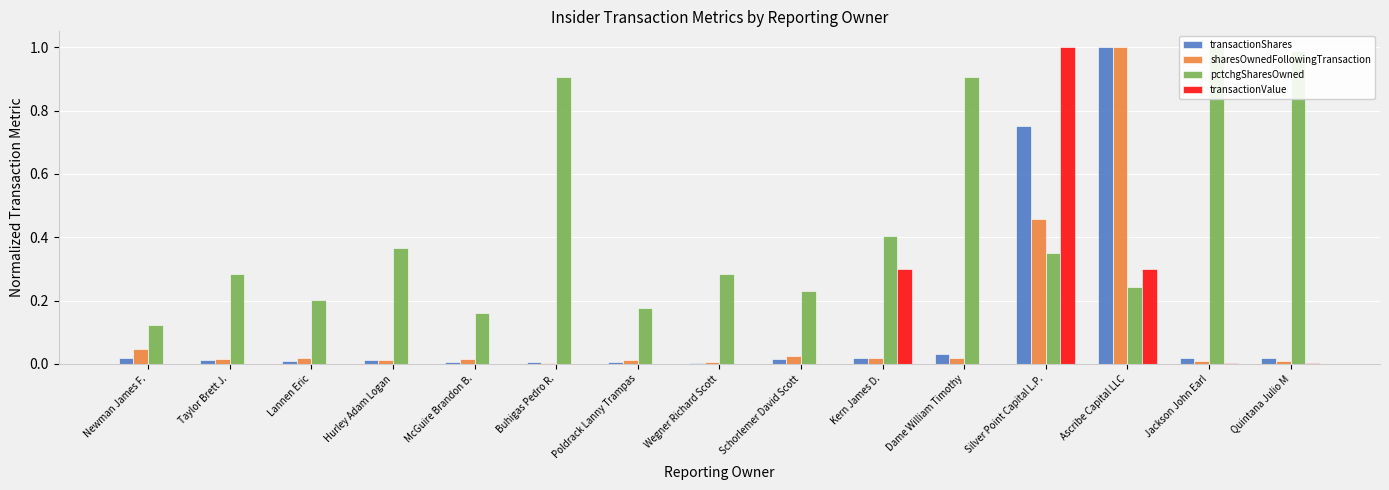

Which series has the largest total across all categories?

pctchgSharesOwned